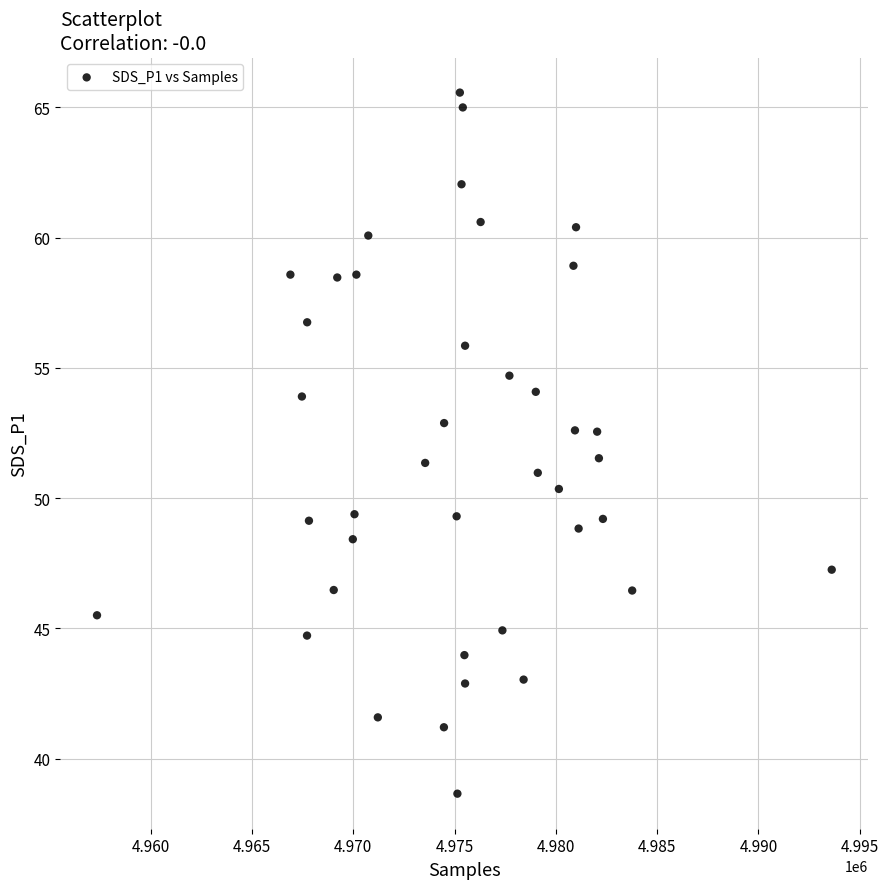

What is the range of Y values (max minus min)?

26.9